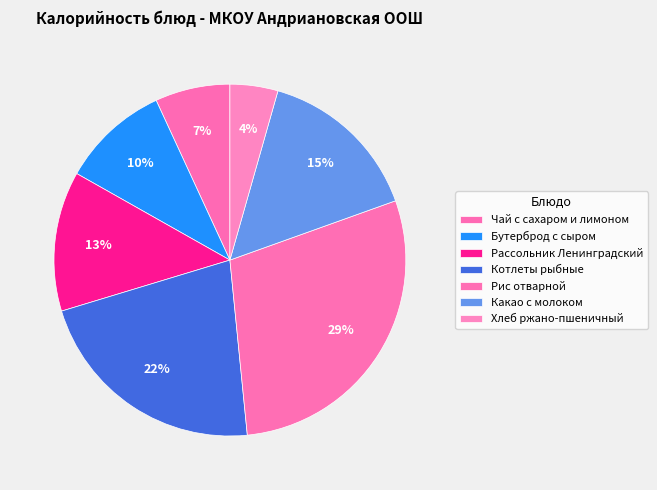

Count the number of slices in the pie.

7